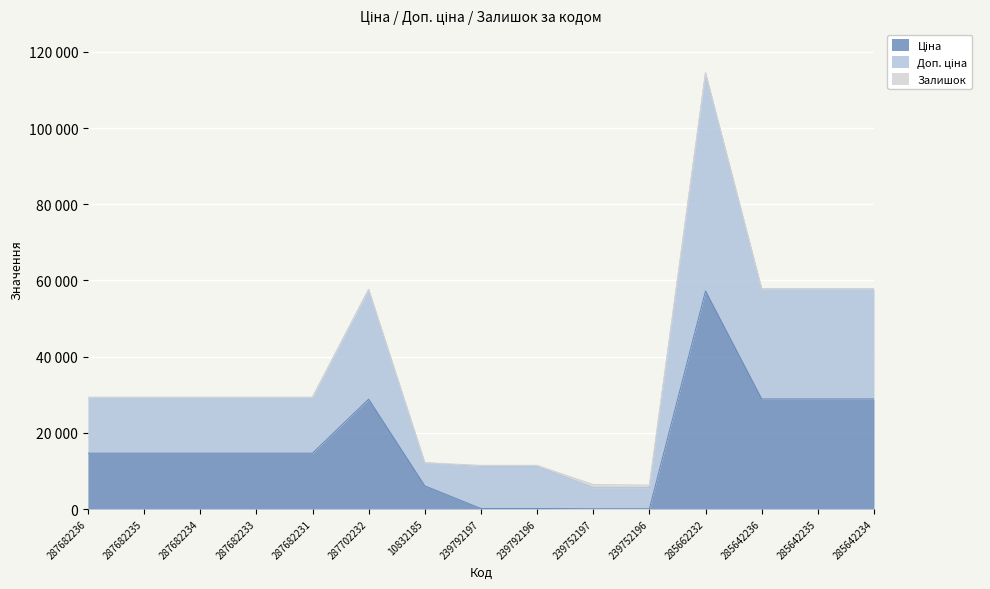

Which has a higher value, 287682235 or 285662232?

285662232